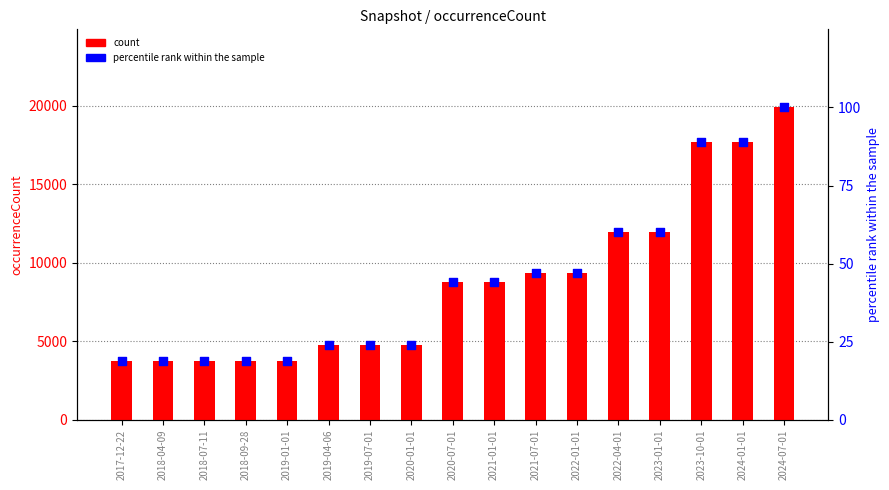

Which series reaches the maximum Y coordinate?

count